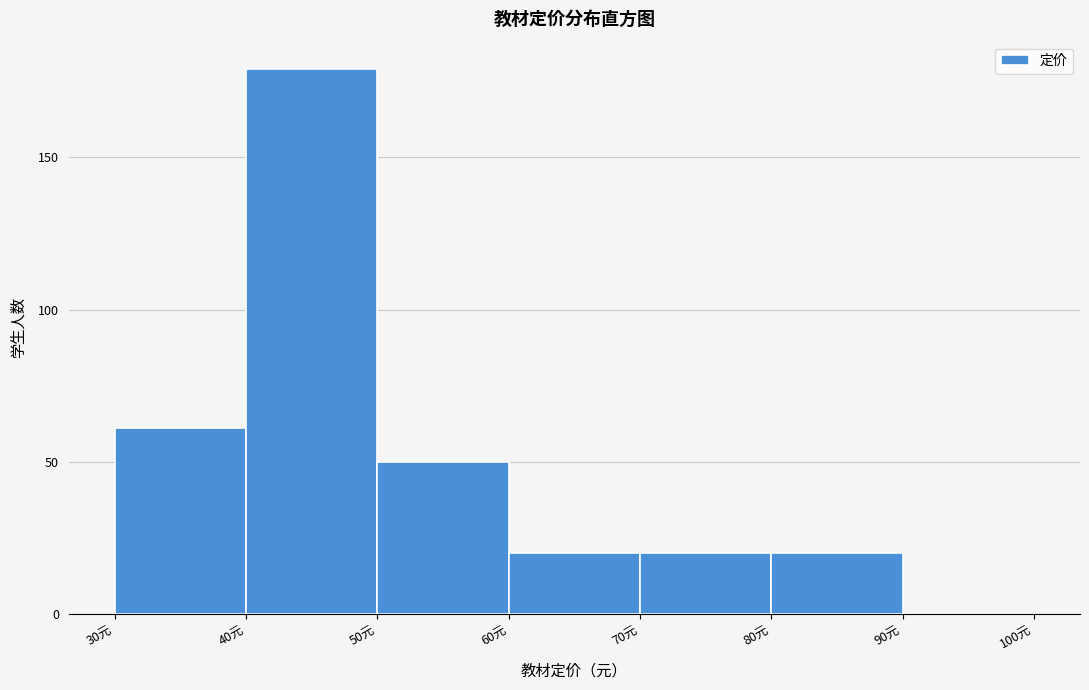

Reading left to right, list all the values displayed in this chart.

30元=61	40元=179	50元=50	60元=20	70元=20	80元=20	90元=0